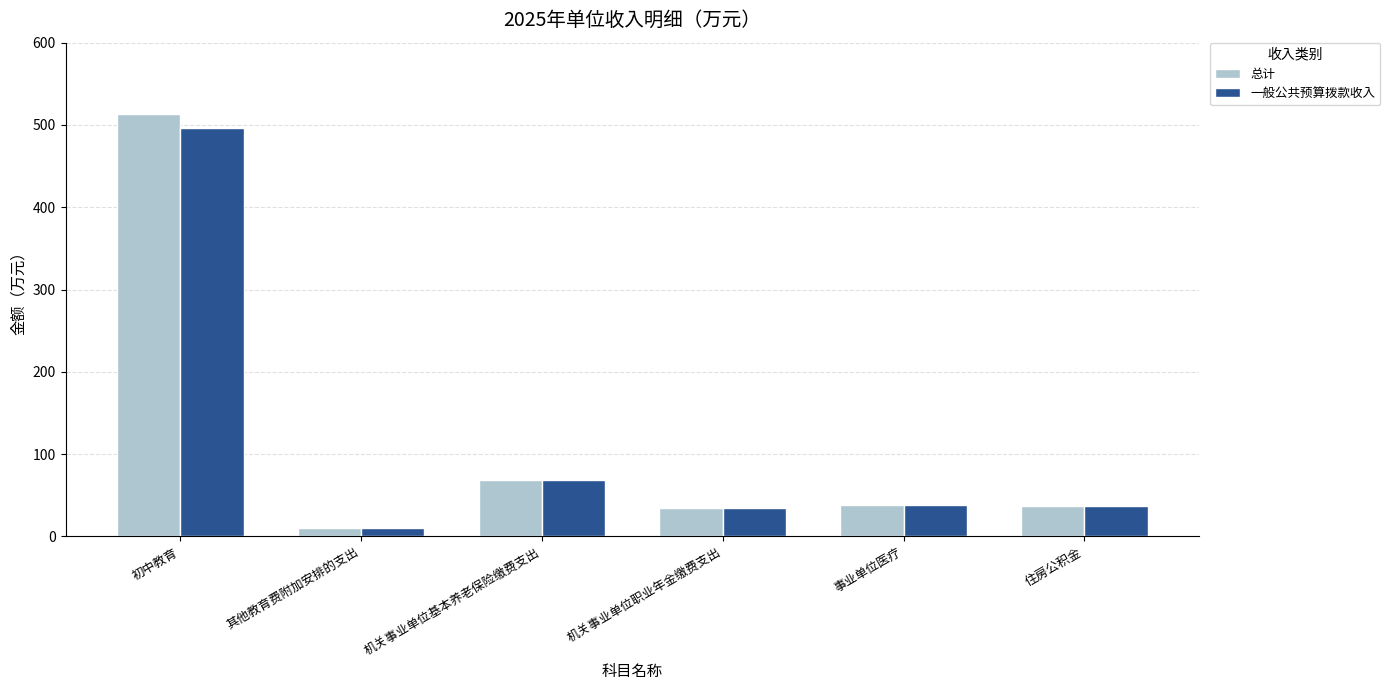

At which category is the sum across all series the highest?

初中教育